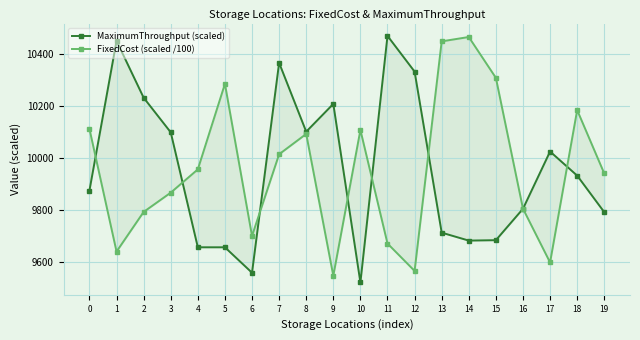

Rank the series by their maximum value, from highest to lowest.

MaximumThroughput (scaled), FixedCost (scaled /100)